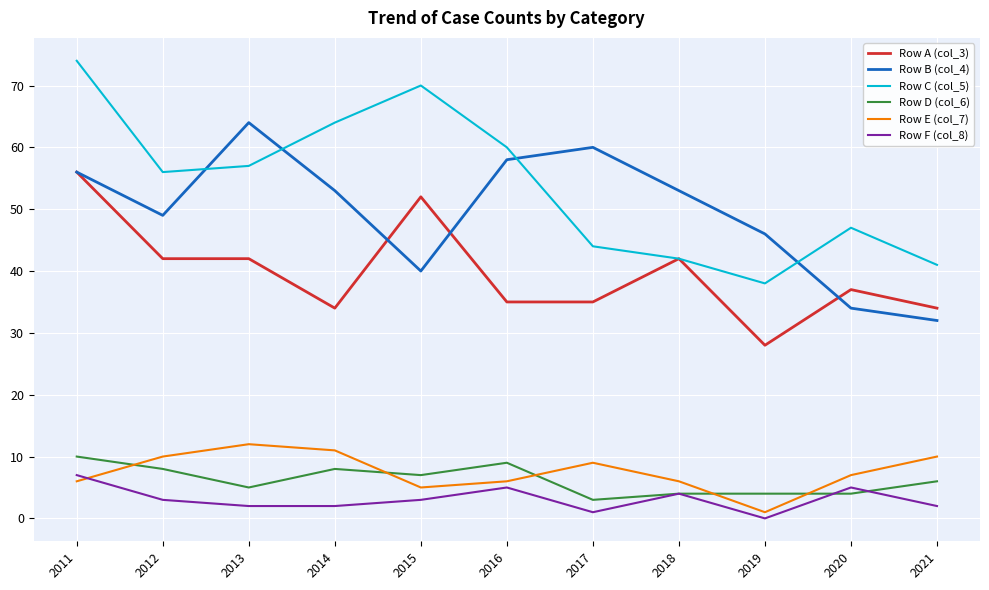

At 2012, list the series in order from smallest to largest.

Row F (col_8), Row D (col_6), Row E (col_7), Row A (col_3), Row B (col_4), Row C (col_5)